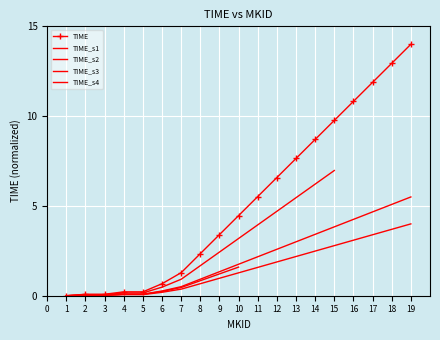

The value at 10 is 4.5. True or false?

True